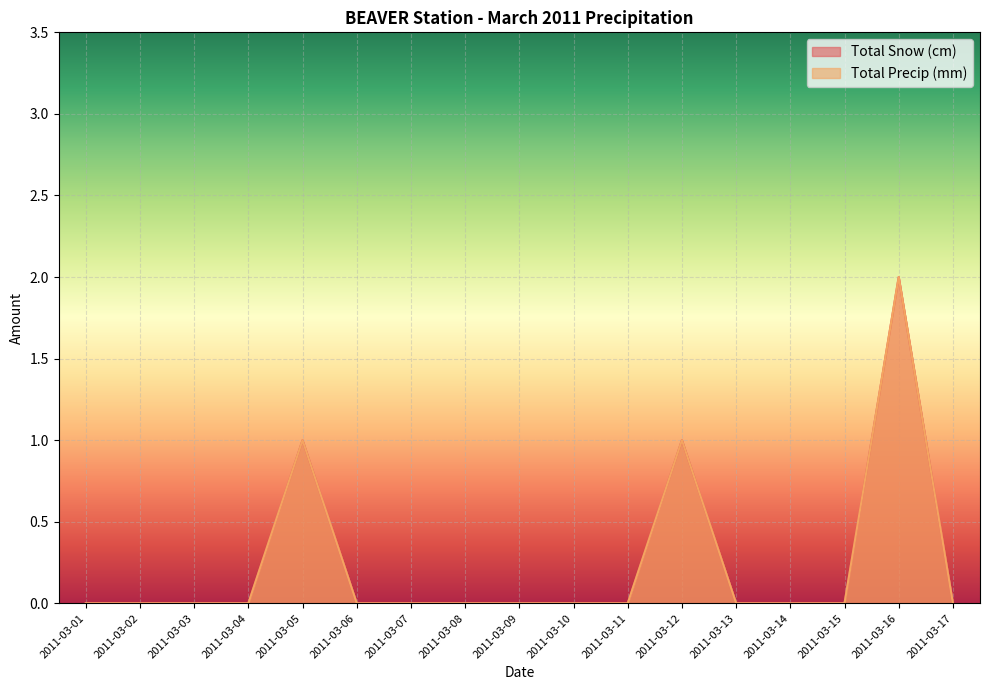

Which label corresponds to the smallest value in the chart?

2011-03-01